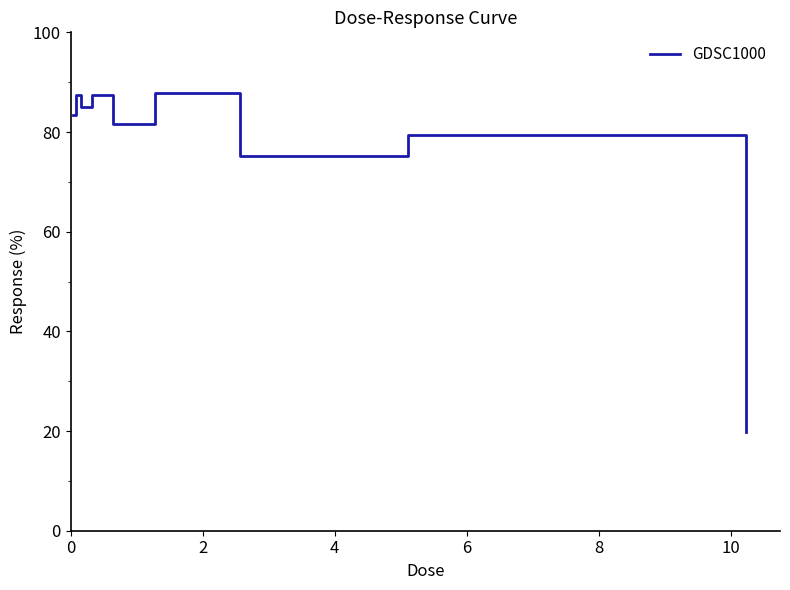

Does the chart have visible grid lines?

No